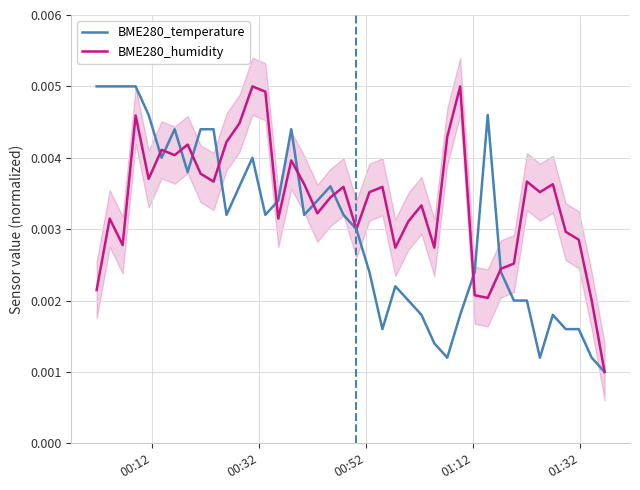

What is the sum of all BME280_humidity values?

0.1